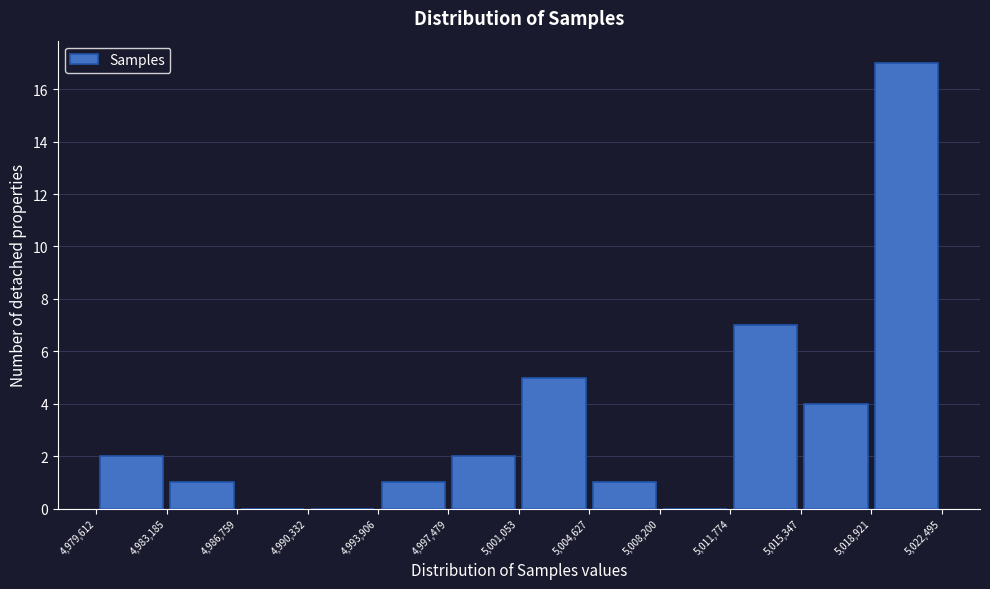

Over which range of the x-axis is the bar tallest?

5,018,921 to 5,022,495